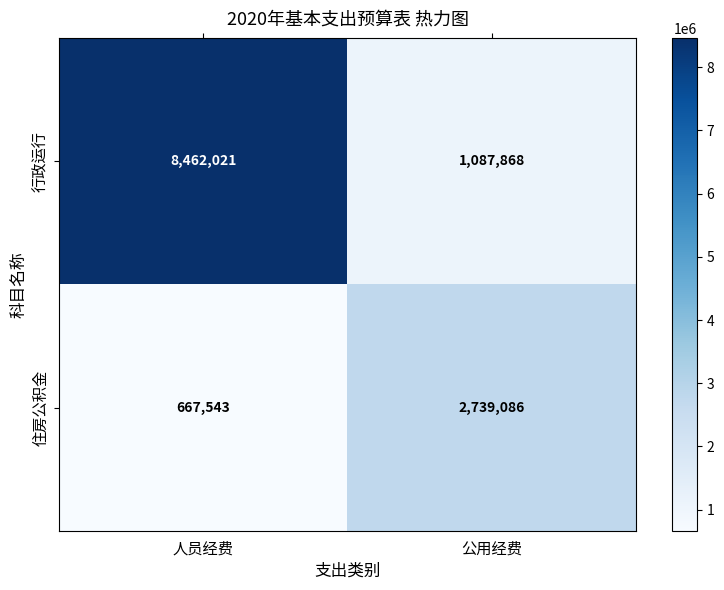

Which series has the widest spread of values?

行政运行